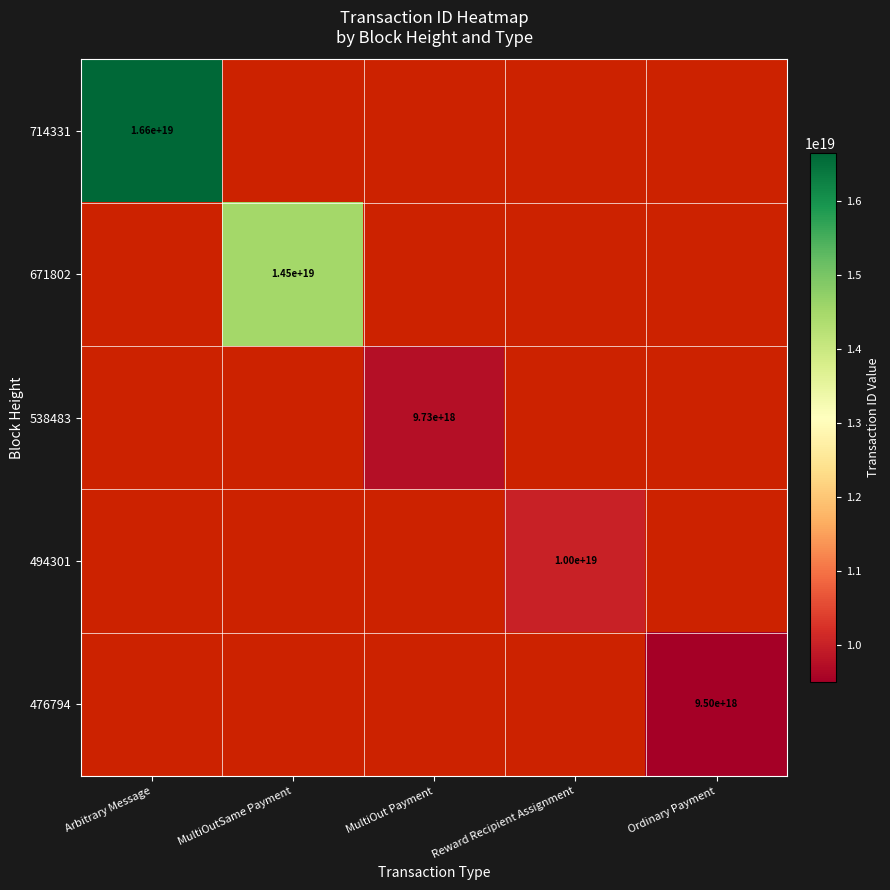

Which category has the highest value in the 714331 series?

Arbitrary Message